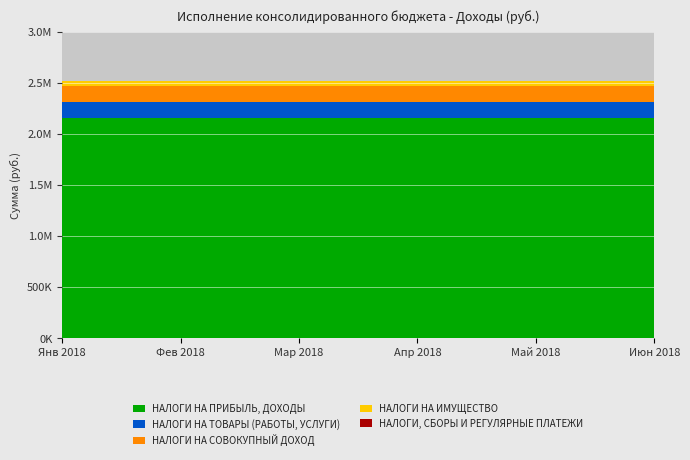

Reading left to right, extract all data points from this chart.

2154431.9	159633.7	157080.8	49648.3	-8434.8